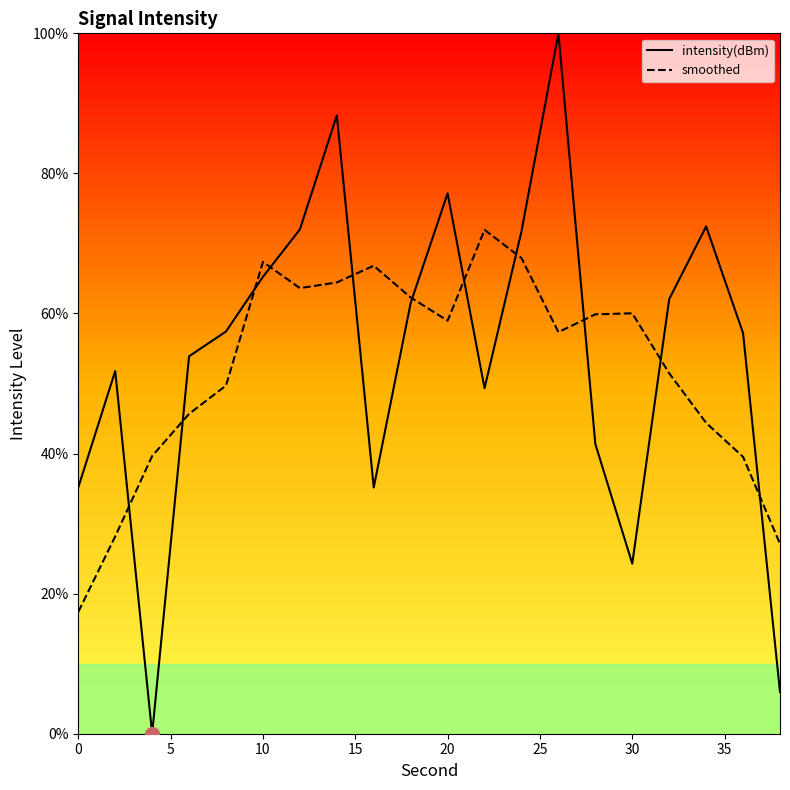

Which series has the largest range (max minus min)?

intensity(dBm)